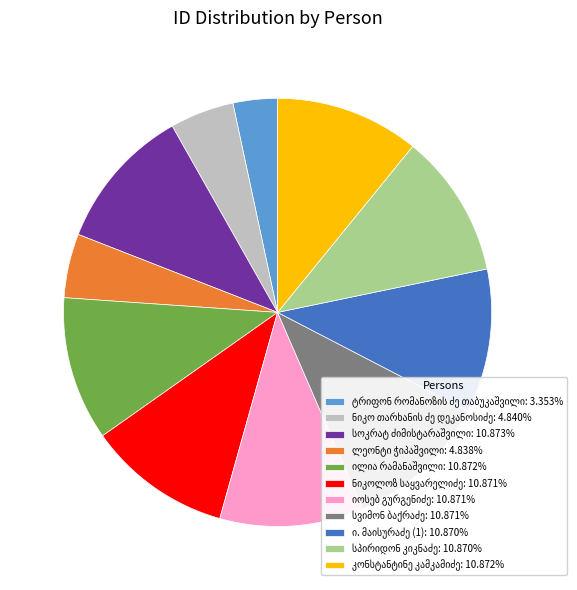

Is there a majority slice in this chart?

No